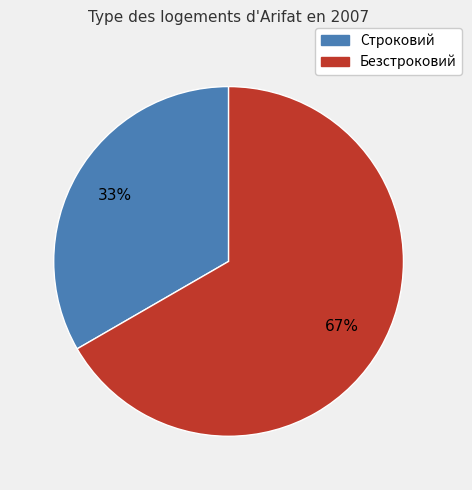

What percentage is the Безстроковий slice, to the nearest percent?

67%